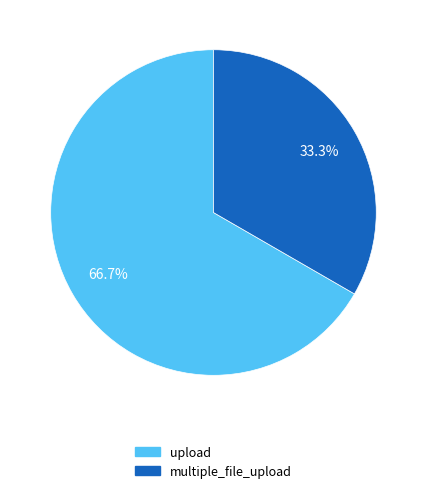

The multiple_file_upload slice represents 46% of the pie. True or false?

False